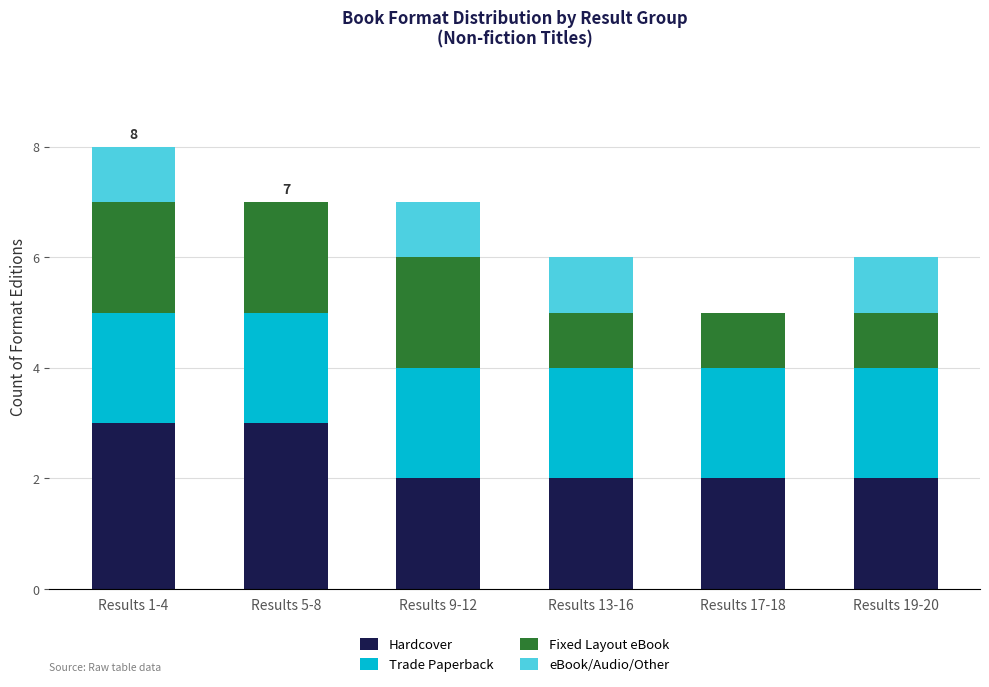

The value of Hardcover at Results 13-16 is 3. True or false?

False